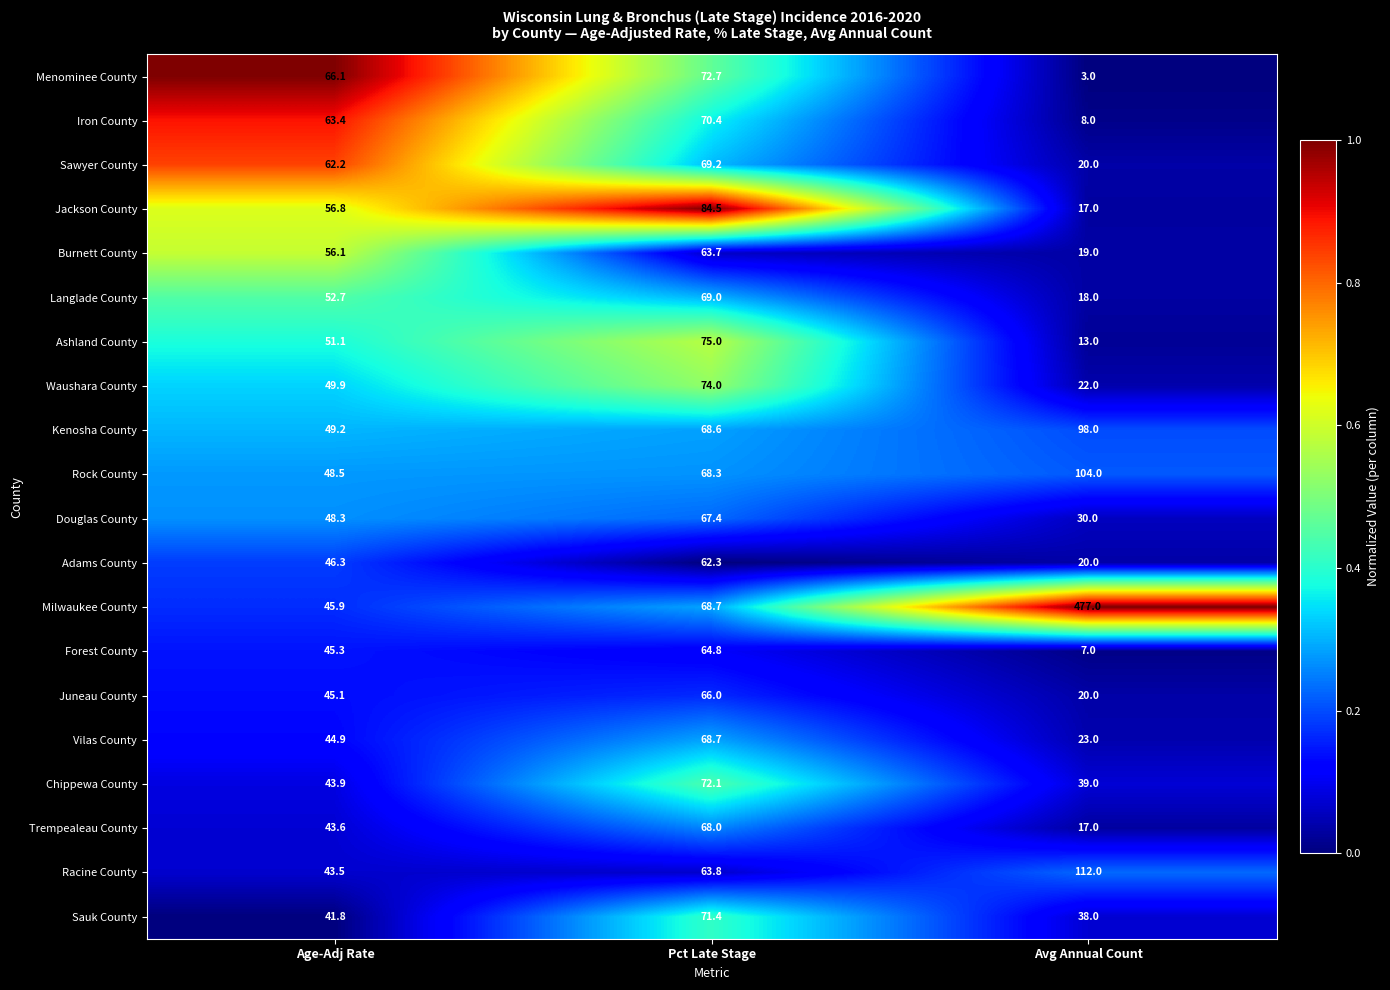

What is the difference between the Waushara County values at Pct Late Stage and Avg Annual Count?

52.0